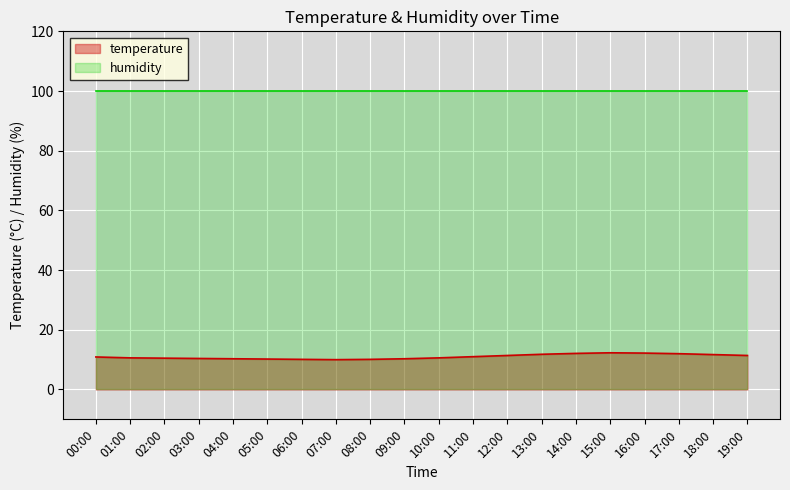

At which label is the value closest to 11?

11:00